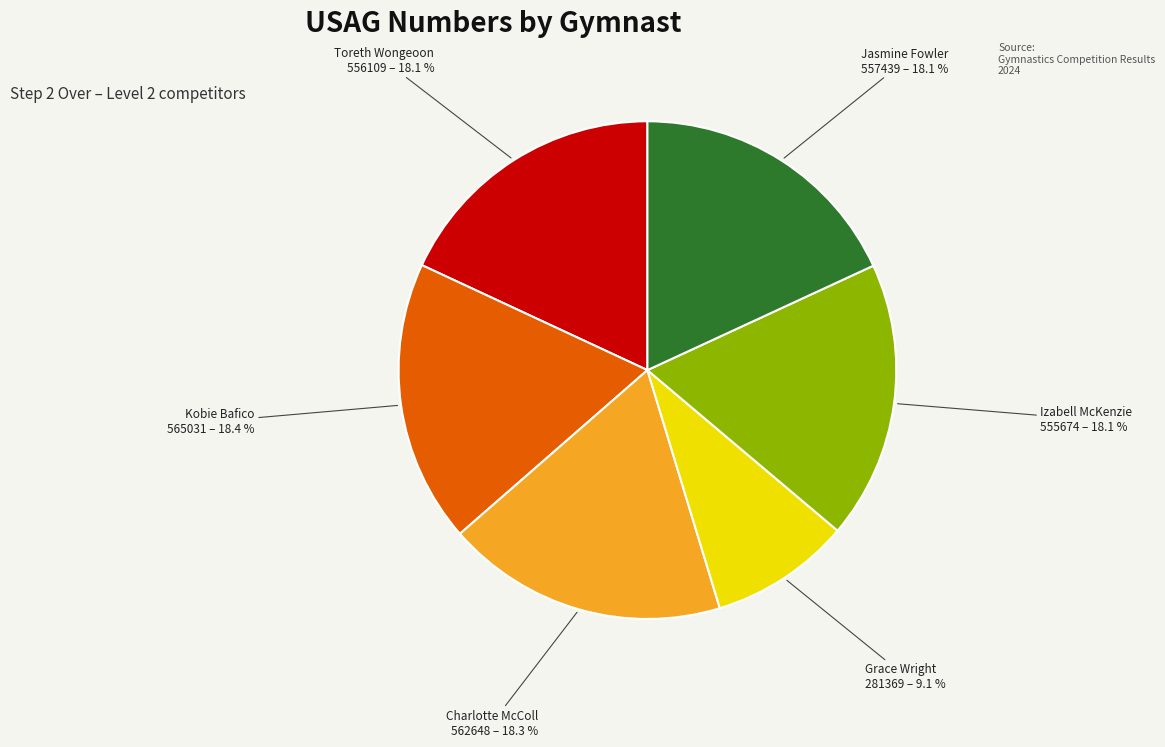

What portion of the pie excludes Charlotte McColl?

81.7%